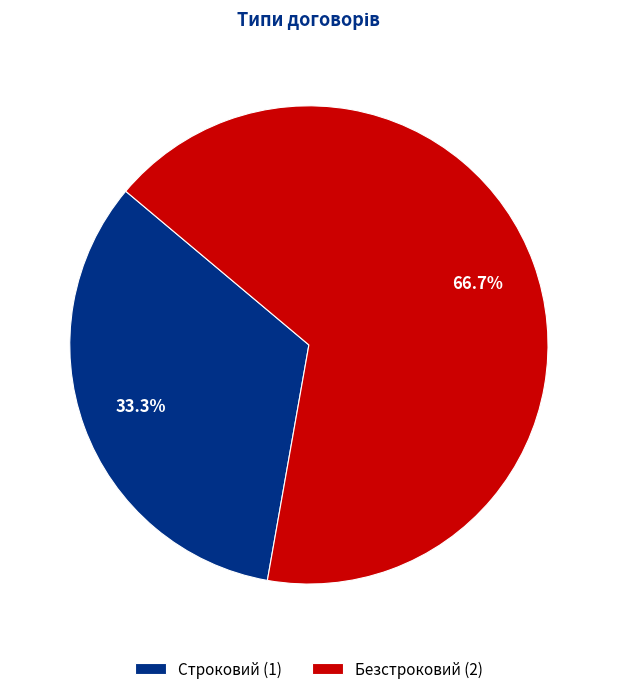

To the nearest percent, what is the combined percentage of Безстроковий and Строковий?

100%